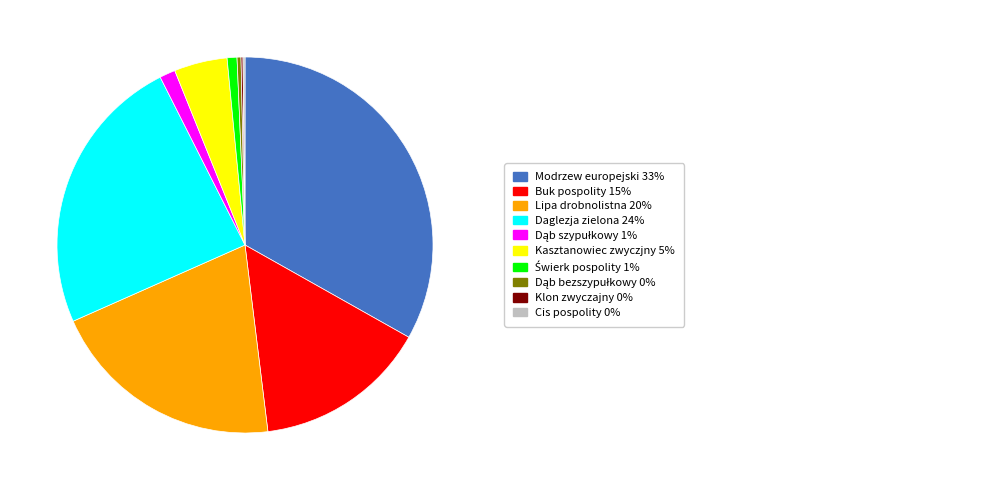

Is there any slice that represents more than half of the pie?

No